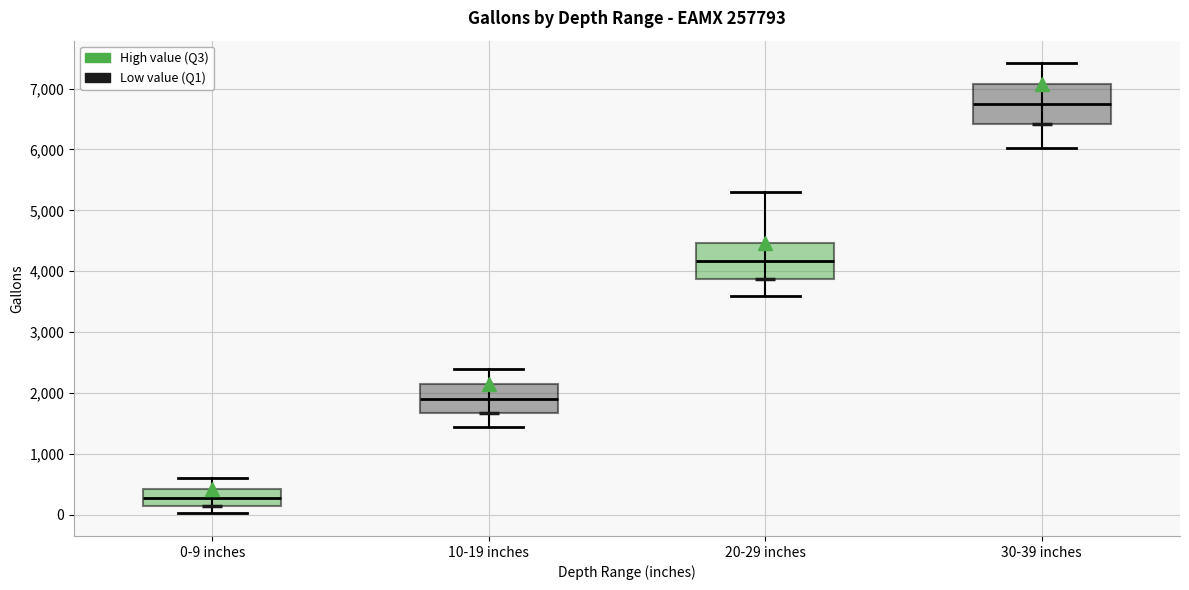

Reading left to right, transcribe this box plot: for each box, give where its median line is, the range the box spans, and where its two whiskers end, as read against the y-axis. The values are not printed on the chart, so give them approximately, as read against the axis.

0-9 inches: median 300, box 100 to 400, whiskers 0 to 600
10-19 inches: median 1900, box 1700 to 2100, whiskers 1400 to 2400
20-29 inches: median 4200, box 3900 to 4500, whiskers 3600 to 5300
30-39 inches: median 6700, box 6400 to 7100, whiskers 6000 to 7400